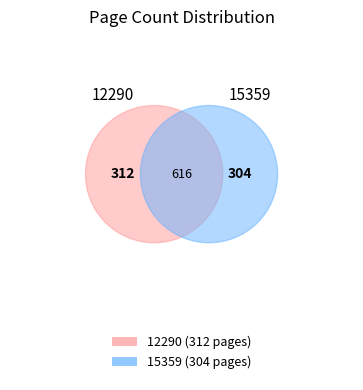

Between 12290 and 15359, which is larger?

12290